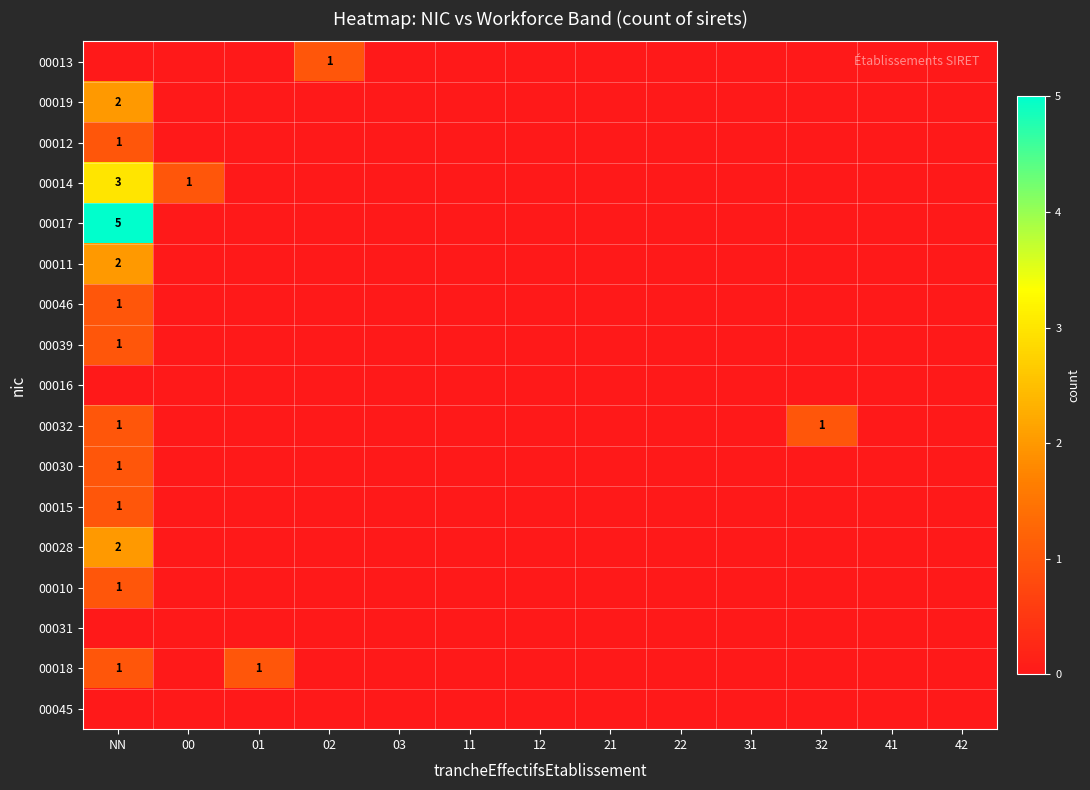

Which series has the largest range (max minus min)?

00017